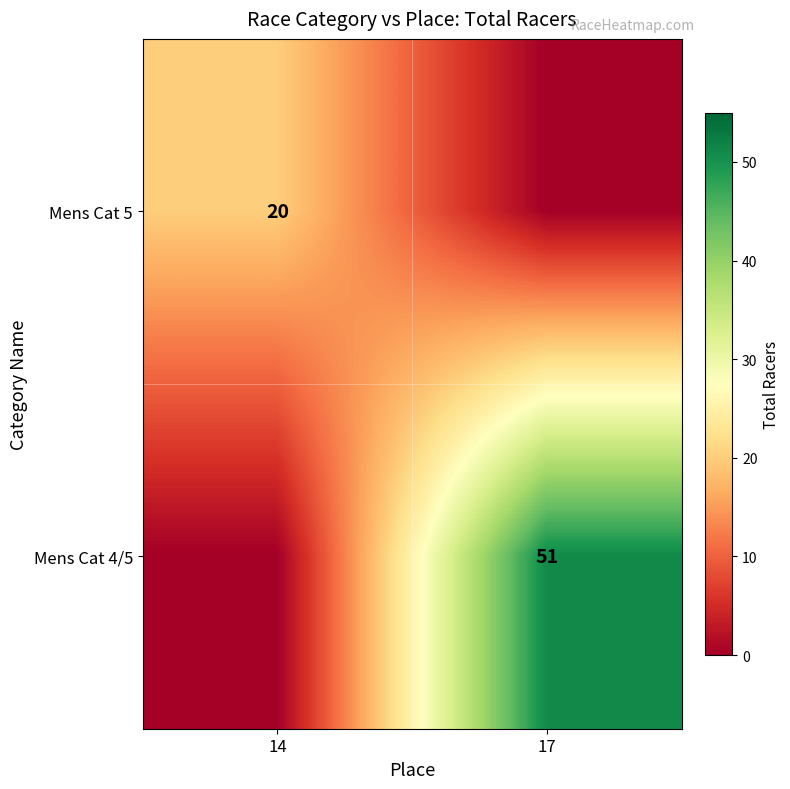

Is the value of Mens Cat 5 at 14 greater than the value of Mens Cat 4/5 at 17?

No